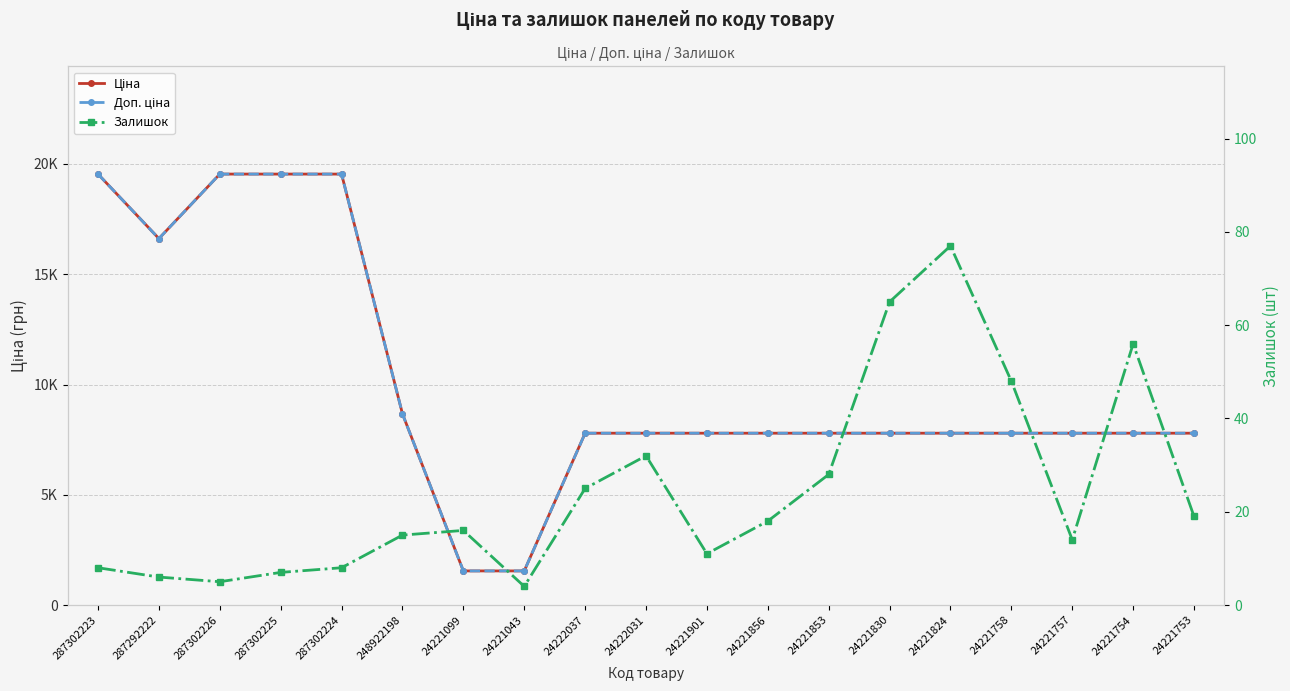

At which label does Доп. ціна first exceed 7792?

287302223